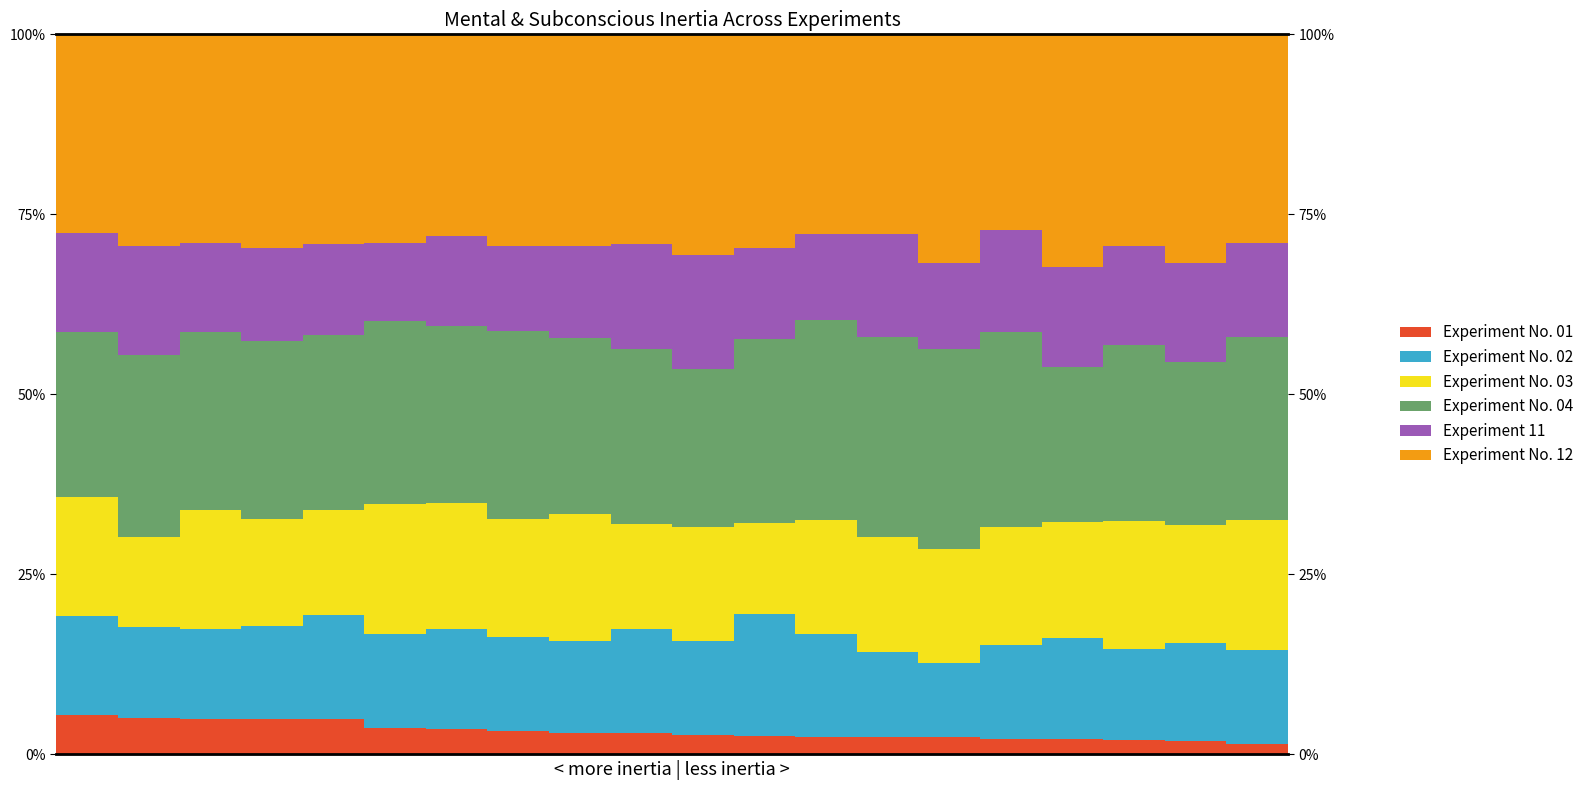

Which has a higher value, 19 or 8?

8